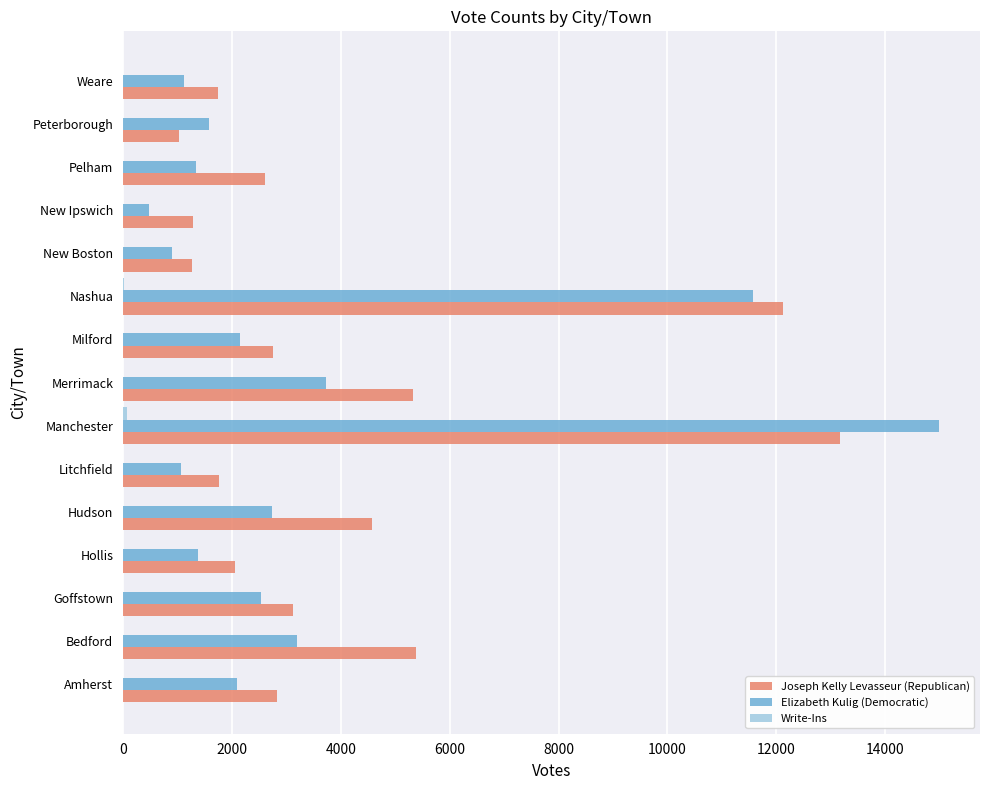

What is the highest value of the Joseph Kelly Levasseur (Republican) series?

13176